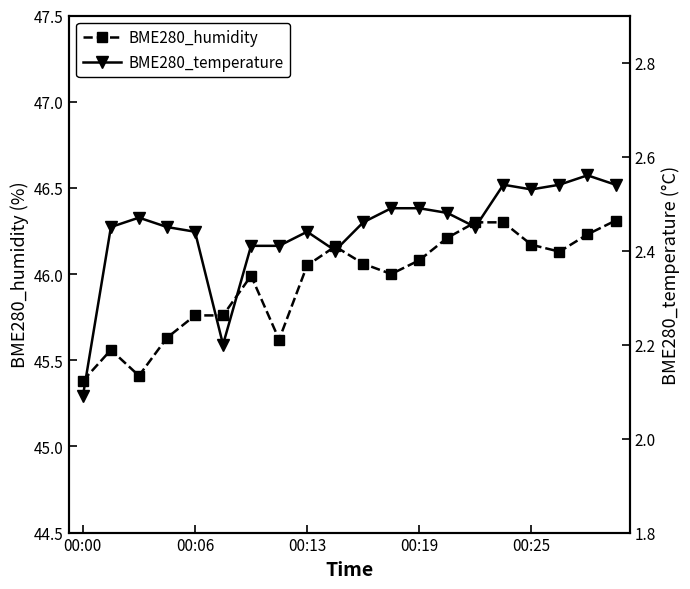

The value of BME280_temperature at 10 is 2.5. True or false?

True